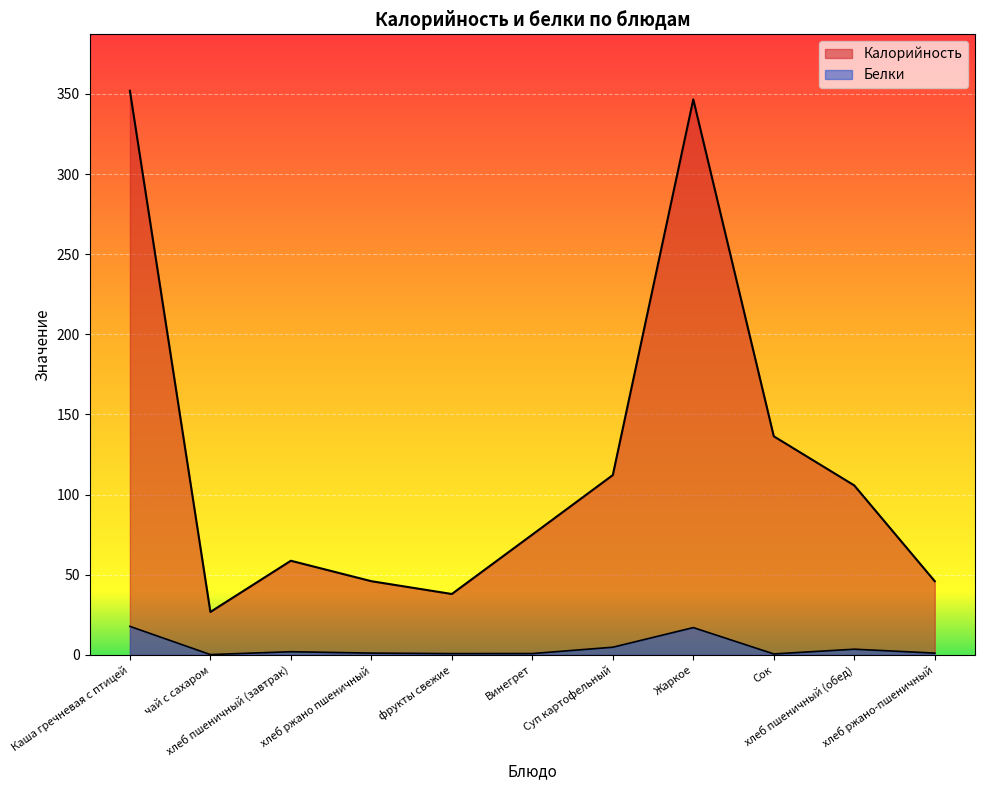

What is the sum of the Белки values at хлеб пшеничный (завтрак) and хлеб ржано пшеничный?

3.1